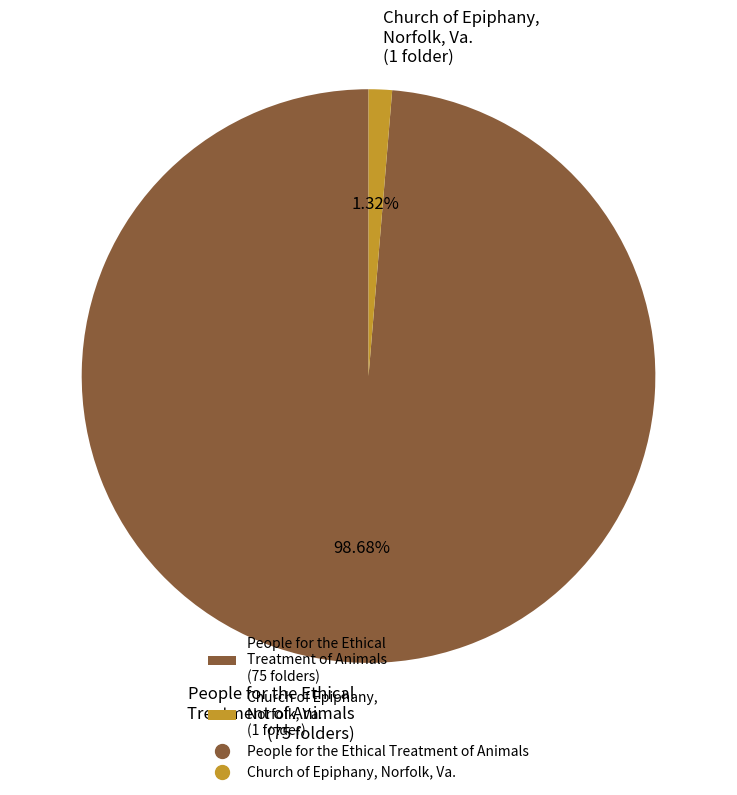

Is People for the Ethical Treatment of Animals (75 folders) the majority of the pie?

Yes